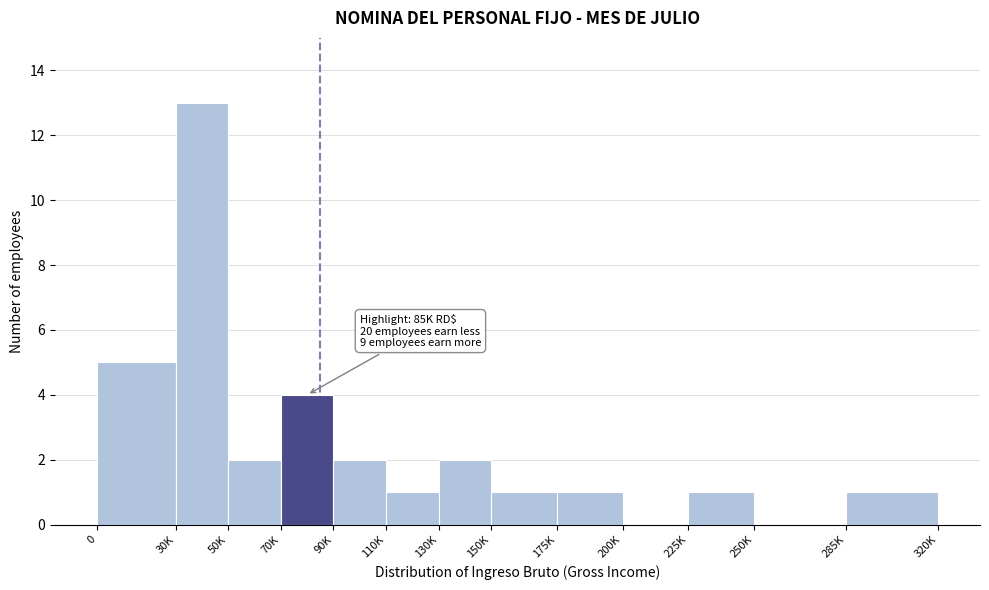

Reading left to right, extract all data points from this chart.

0=5	30K=13	50K=2	70K=4	90K=2	110K=1	130K=2	150K=1	175K=1	200K=0	225K=1	250K=0	285K=1